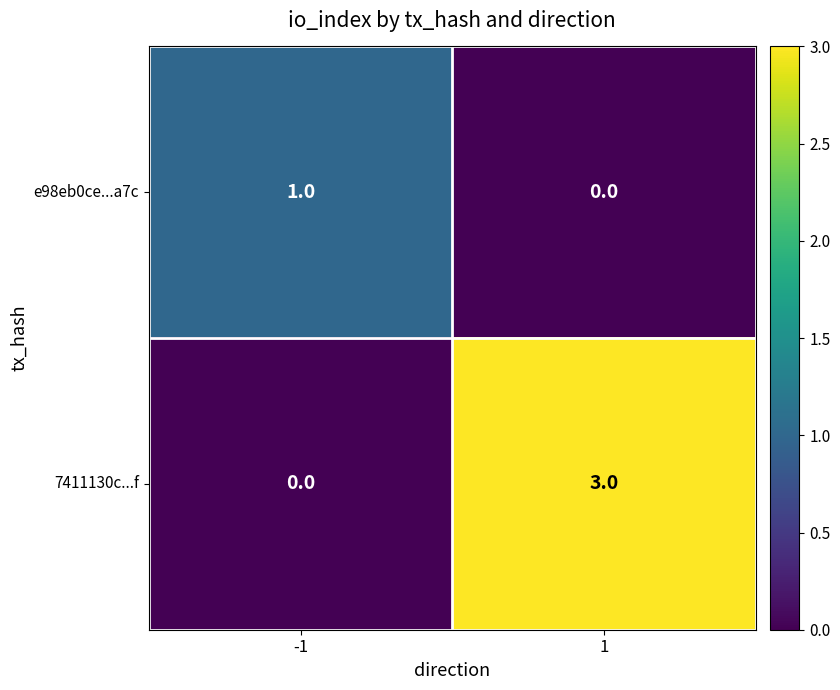

What is the difference between the maximum and minimum values in the 7411130c...f series?

3